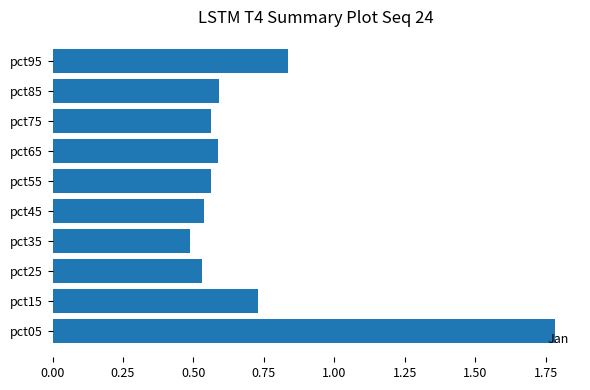

What is the change in value from pct25 to pct85?

+0.1